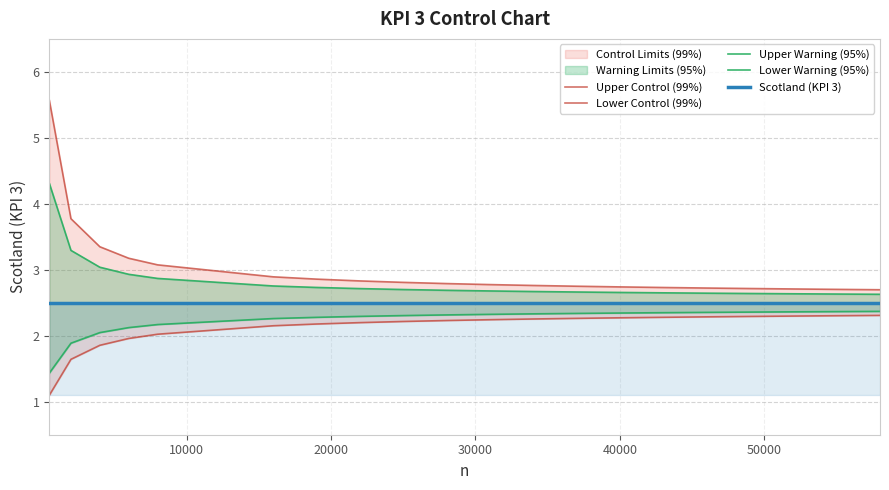

What is the value of the Upper Control (99%) point at the 11th from the left?

2.8